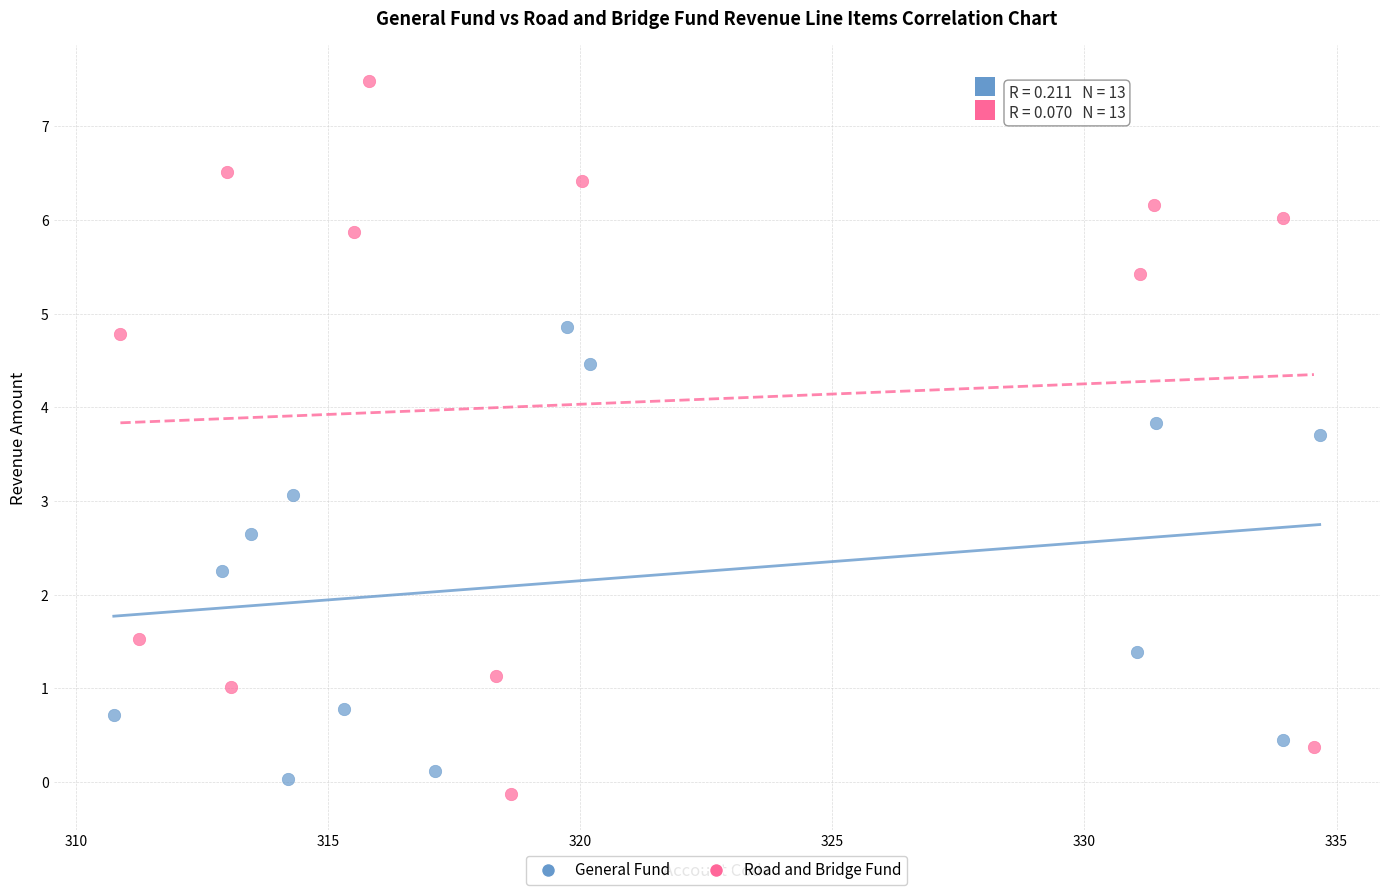

Which series has the largest Y range (max minus min)?

Road and Bridge Fund